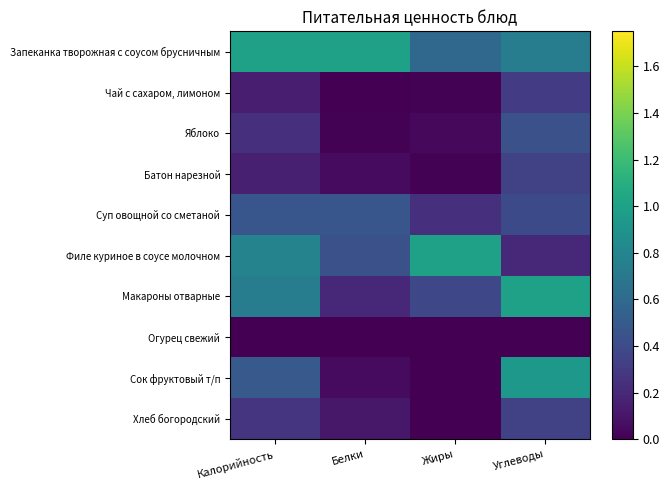

Reading right to left, list all the values displayed in this chart.

Запеканка творожная с соусом брусничным: Углеводы=0.7	Жиры=0.6	Белки=1.0	Калорийность=1.0
Чай с сахаром, лимоном: Углеводы=0.3	Жиры=0.0	Белки=0.0	Калорийность=0.1
Яблоко: Углеводы=0.4	Жиры=0.0	Белки=0.0	Калорийность=0.2
Батон нарезной: Углеводы=0.3	Жиры=0.0	Белки=0.1	Калорийность=0.2
Суп овощной со сметаной: Углеводы=0.4	Жиры=0.2	Белки=0.5	Калорийность=0.5
Филе куриное в соусе молочном: Углеводы=0.2	Жиры=1.0	Белки=0.4	Калорийность=0.8
Макароны отварные: Углеводы=1.0	Жиры=0.4	Белки=0.2	Калорийность=0.7
Огурец свежий: Углеводы=0.0	Жиры=0.0	Белки=0.0	Калорийность=0.0
Сок фруктовый т/п: Углеводы=0.9	Жиры=0.0	Белки=0.0	Калорийность=0.5
Хлеб богородский: Углеводы=0.3	Жиры=0.0	Белки=0.1	Калорийность=0.3